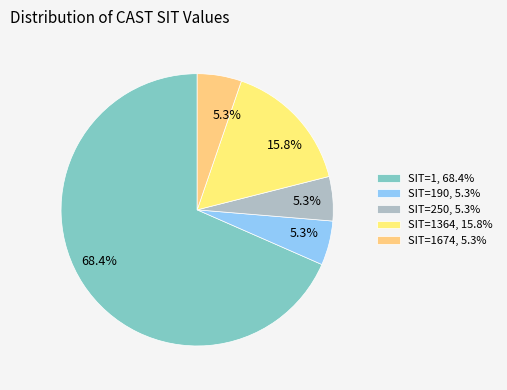

Count the number of slices in the pie.

5